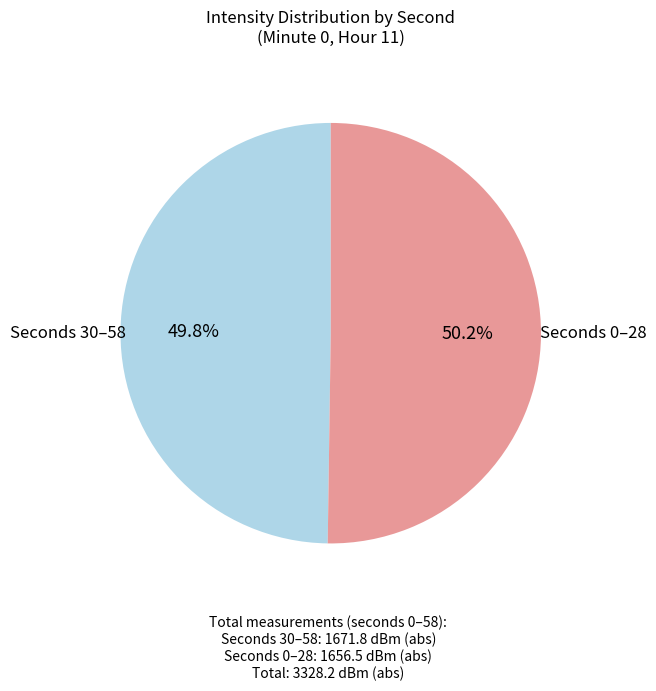

Is there a majority slice in this chart?

Yes